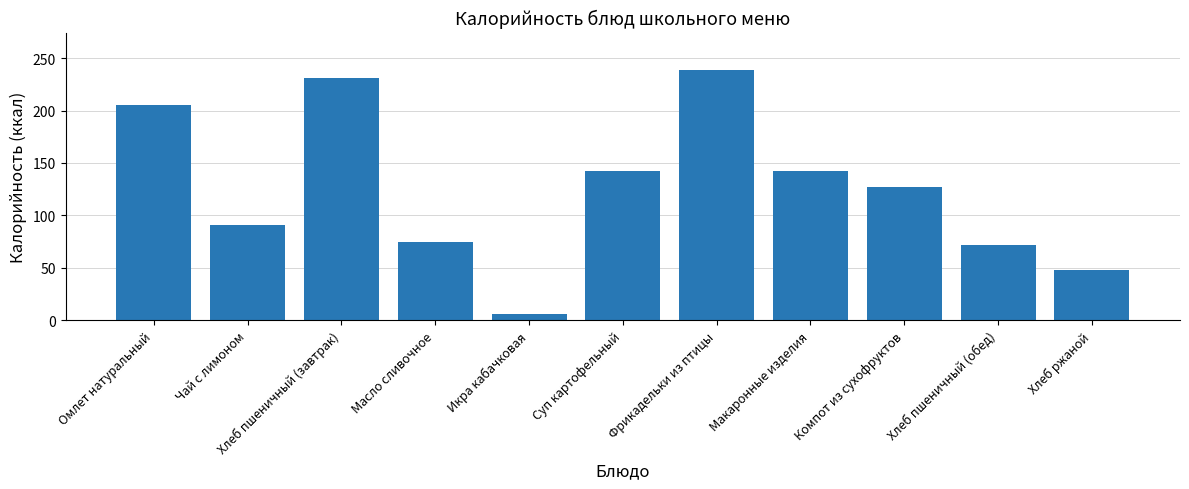

What is the difference between the values at Фрикадельки из птицы and Хлеб ржаной?

190.5